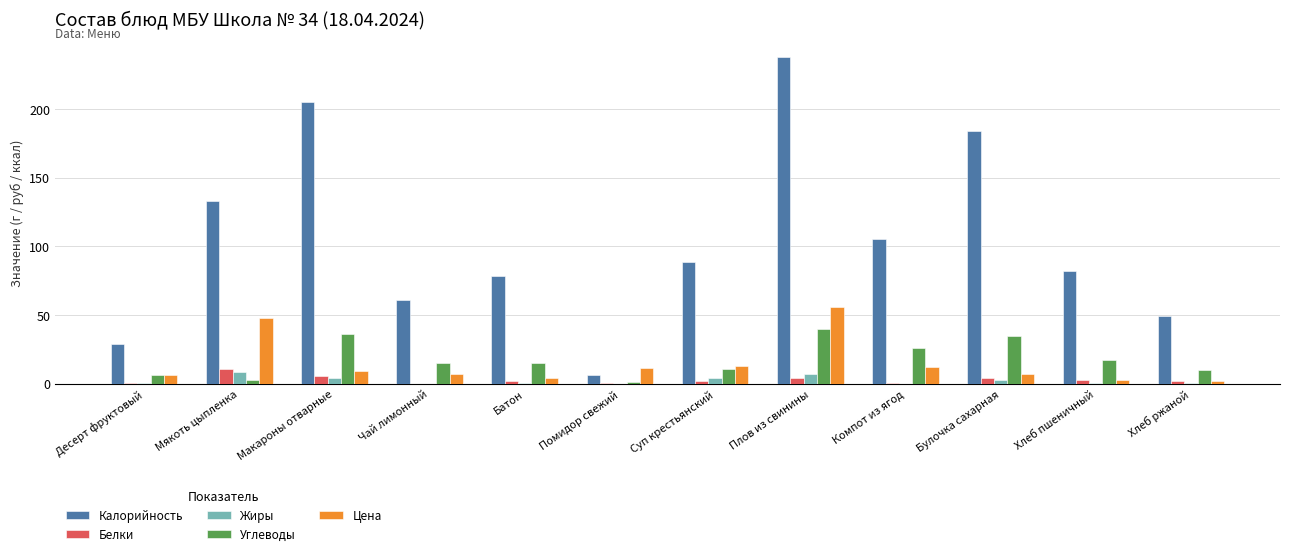

The value of Калорийность at Суп крестьянский is 55.2. True or false?

False